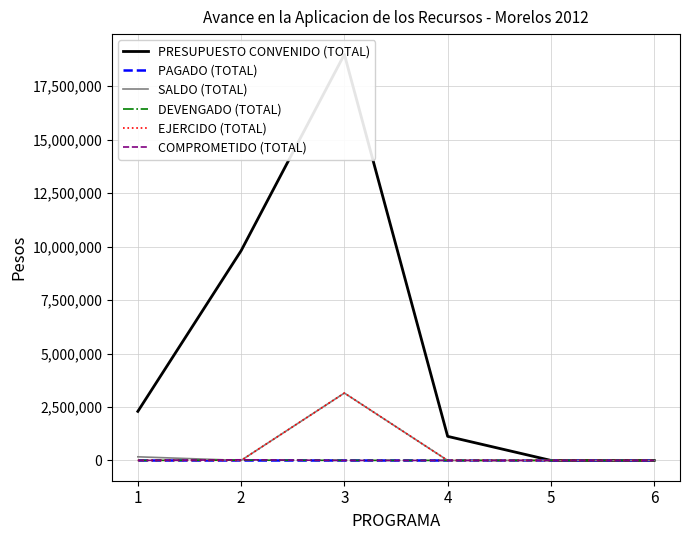

Which category has the lowest value in the SALDO (TOTAL) series?

2